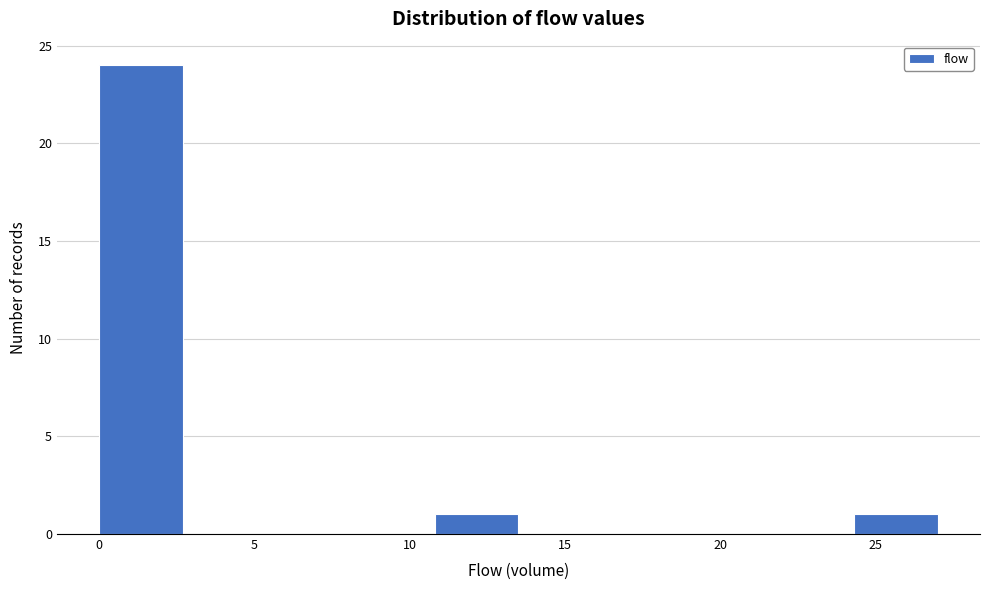

Which range on the x-axis has the tallest bar?

0.0 to 2.7